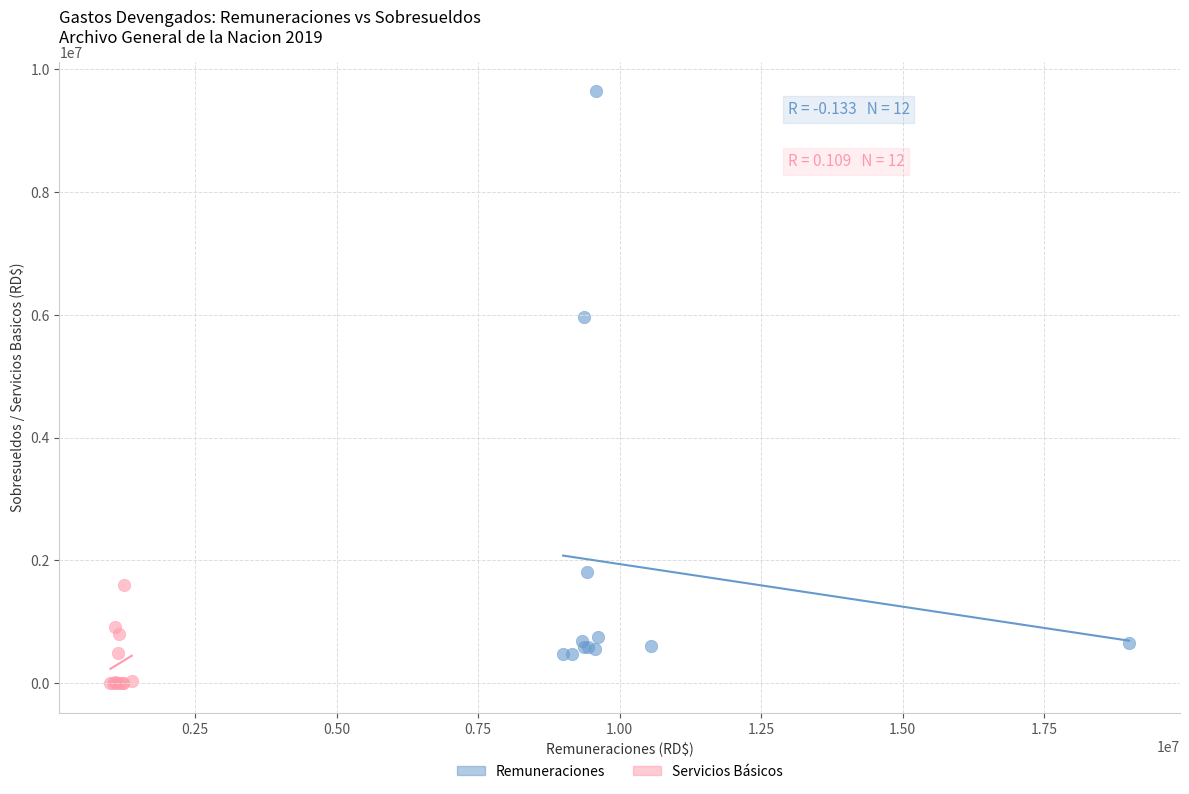

Which series contains the highest Y value?

Remuneraciones